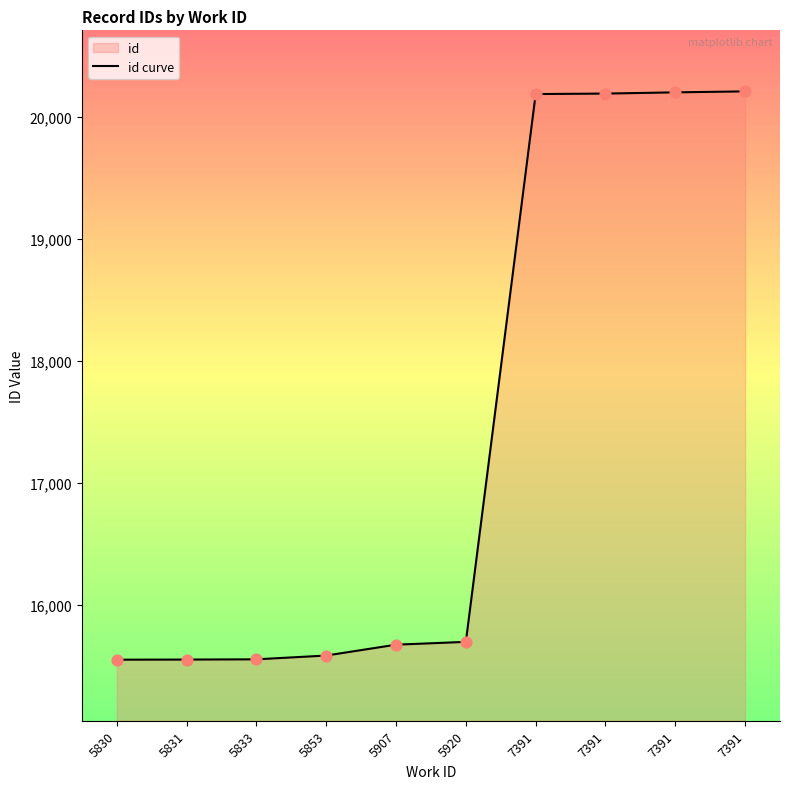

What is the change in value from 5830 to 7391?

+4637